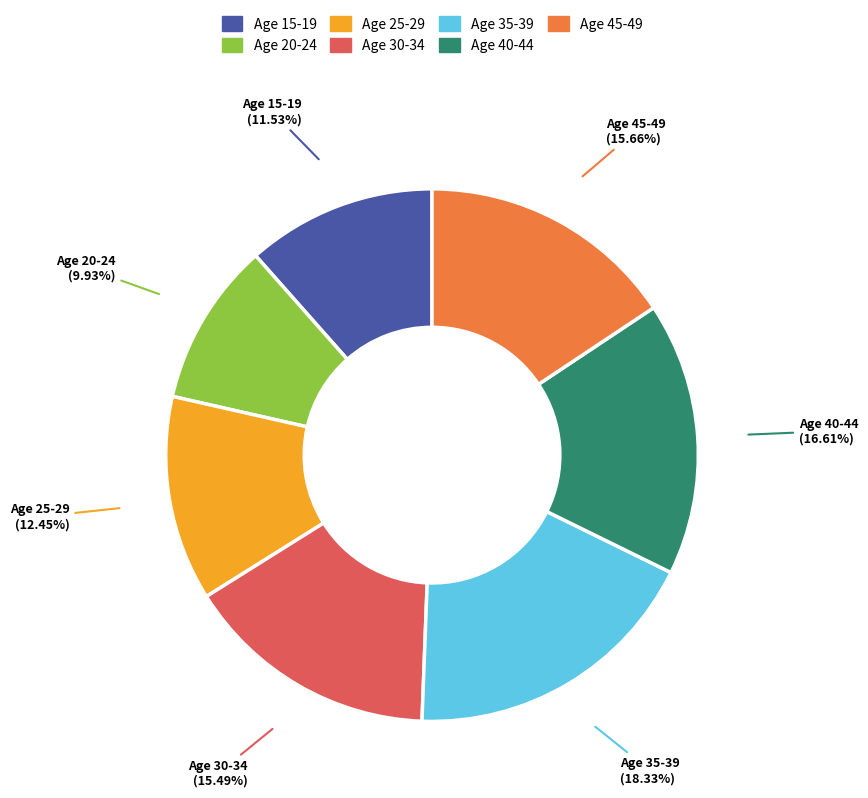

Is Age 15-19 the majority of the pie?

No